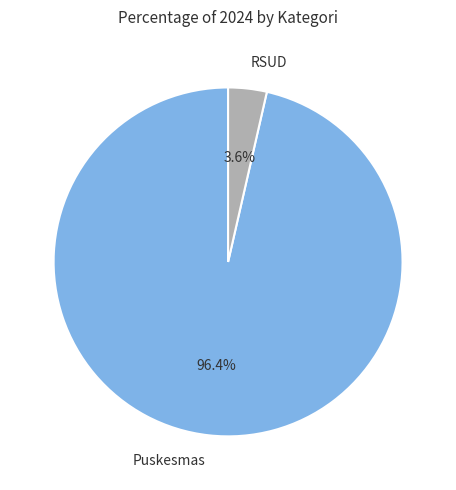

Do Puskesmas and RSUD together represent more than half of the pie?

Yes